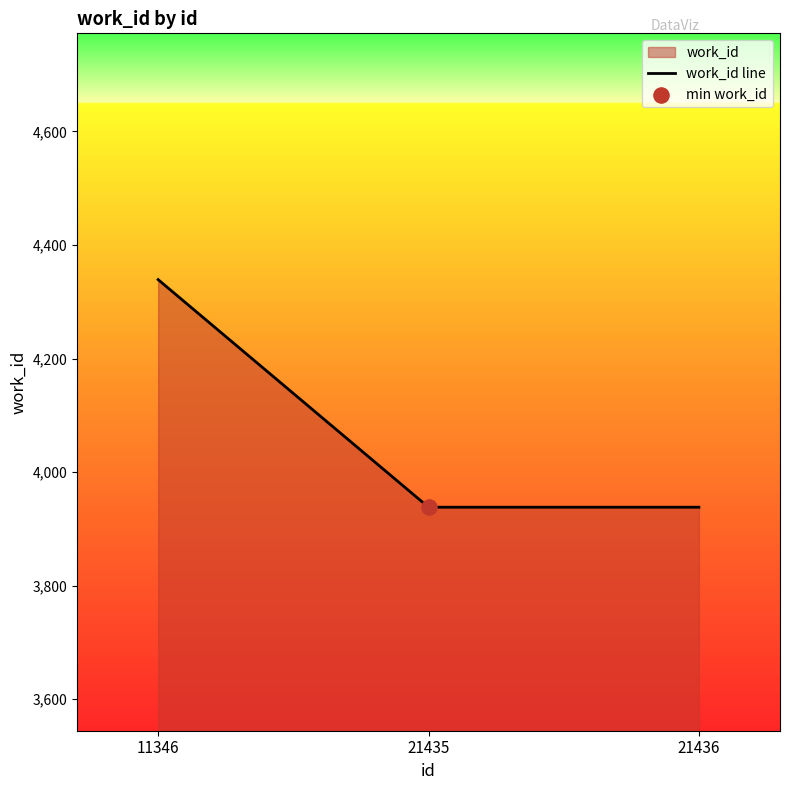

Approximately how many times larger is the value at 21435 compared to 21436?

1.0